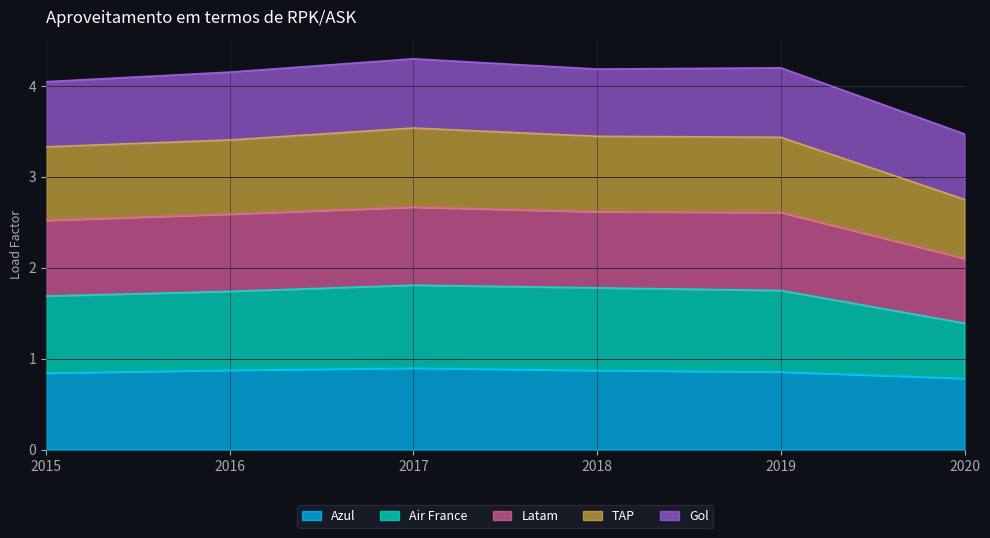

True or false: Latam and TAP intersect in this chart.

False